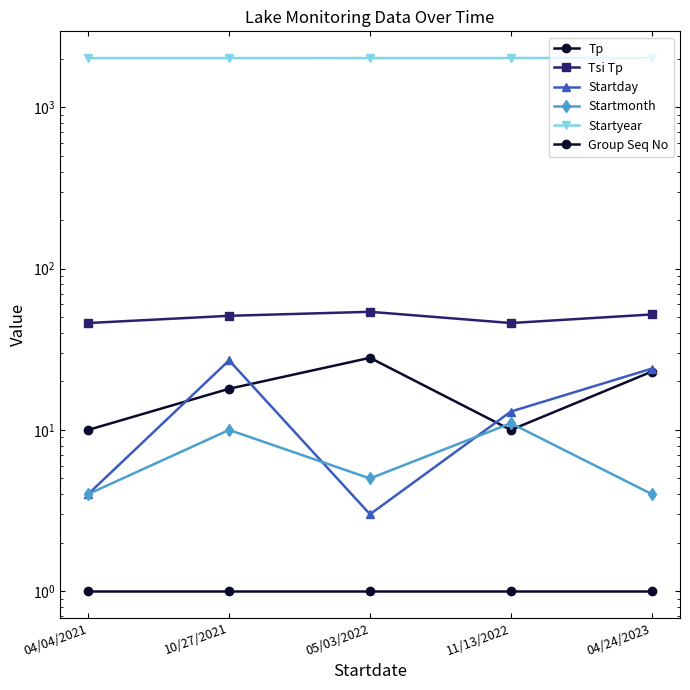

Between 04/04/2021 and 11/13/2022, which series saw the biggest shift?

Startday